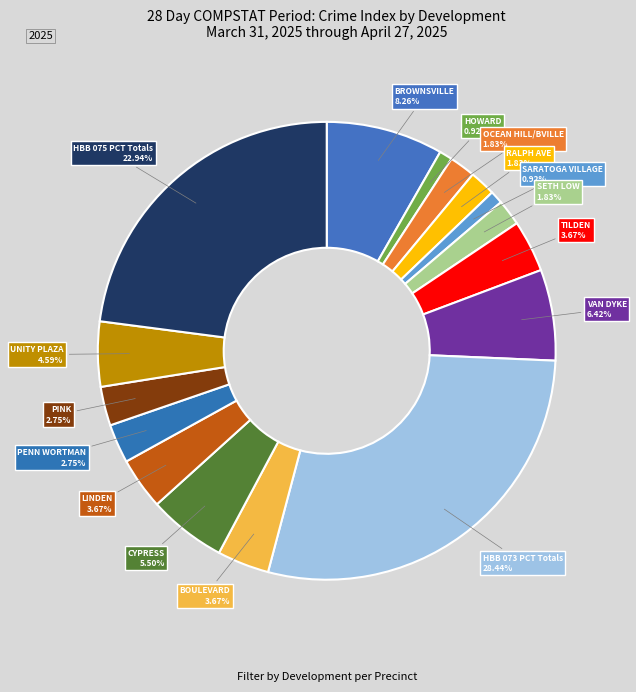

How many slices are in this pie chart?

16